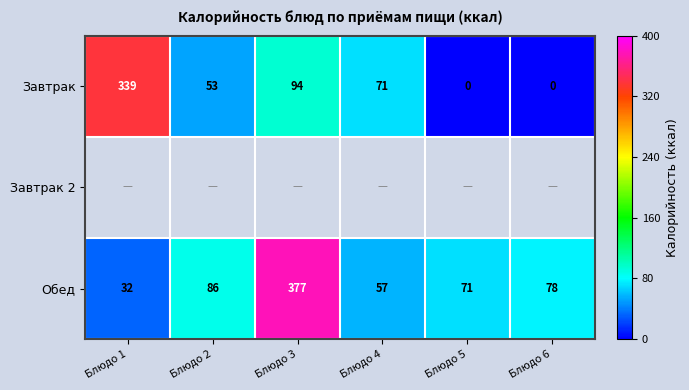

Where is Завтрак nearest to the value 169?

Блюдо 3